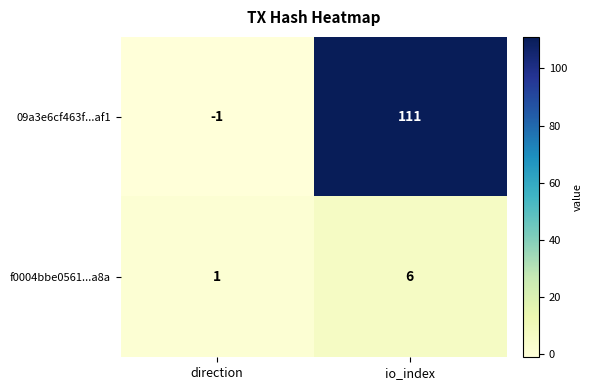

How many values in 09a3e6cf463f...af1 are above zero?

1